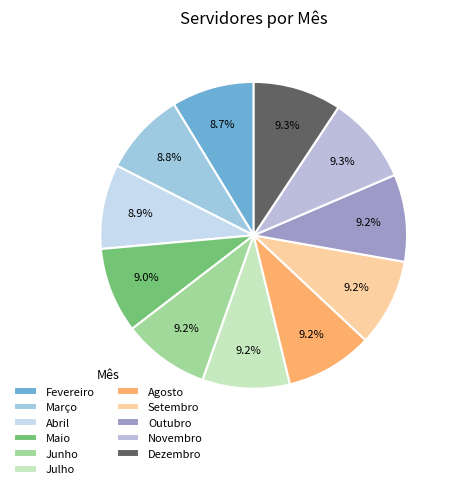

To the nearest percent, what percentage of the pie is Março?

9%